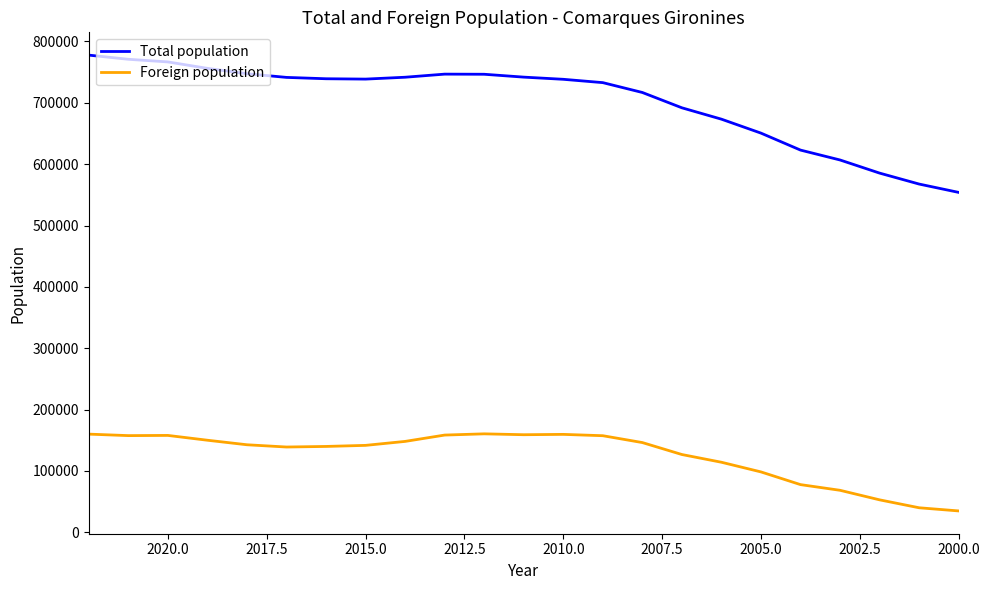

What is the minimum value for Total population?

553964